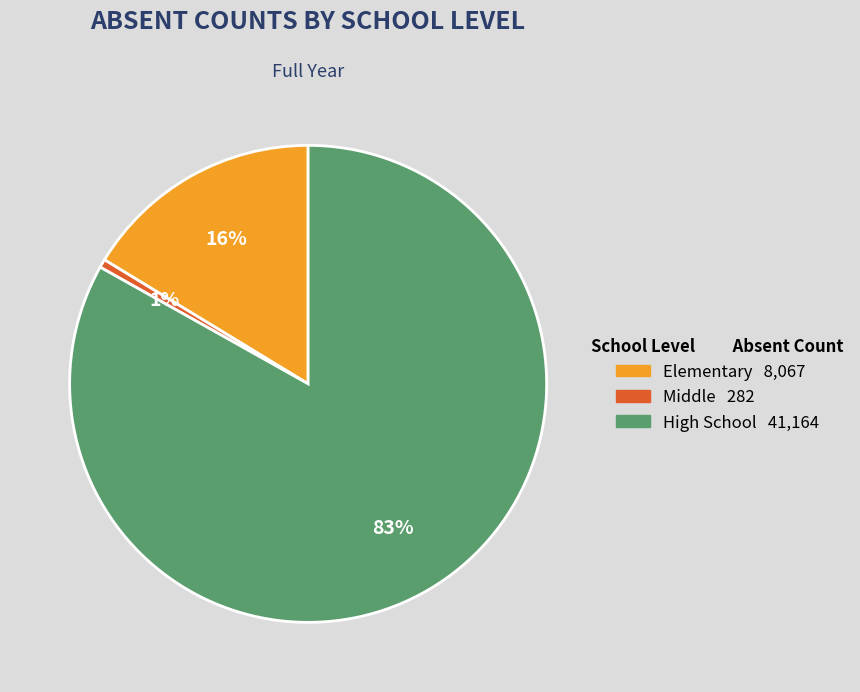

Rank the categories by value from lowest to highest.

Middle, Elementary, High School